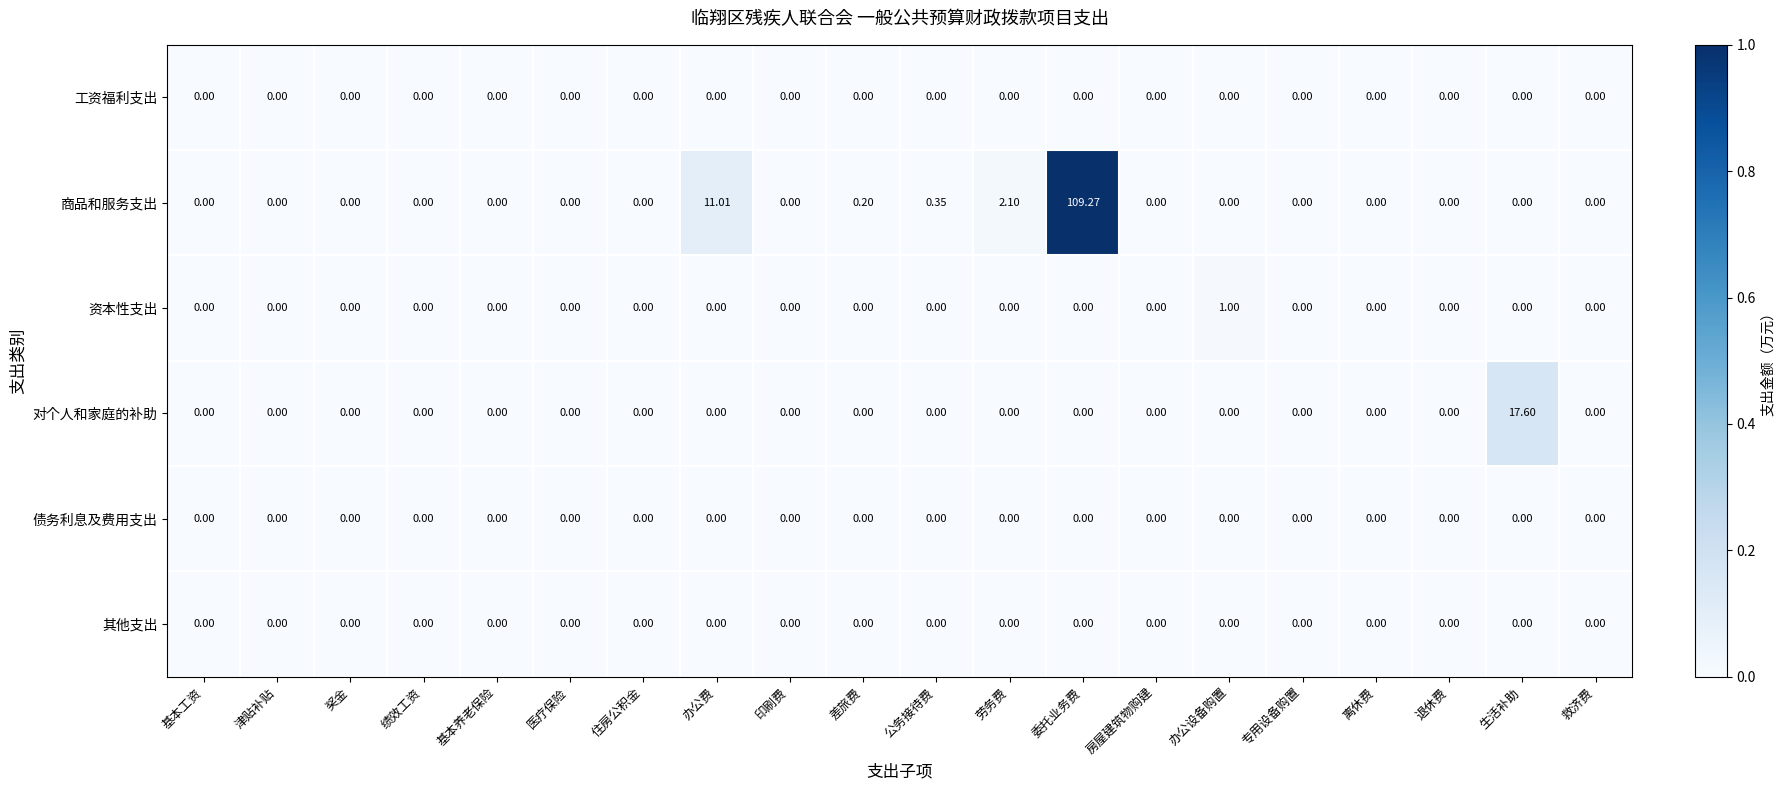

Which label corresponds to the largest value in the chart?

委托业务费